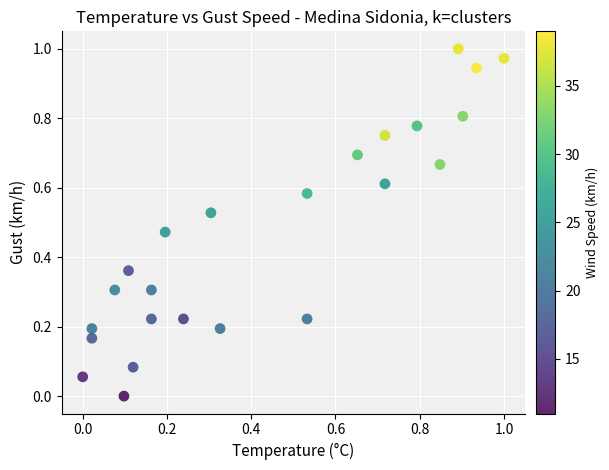

How many points are shown in the scatter plot?

24